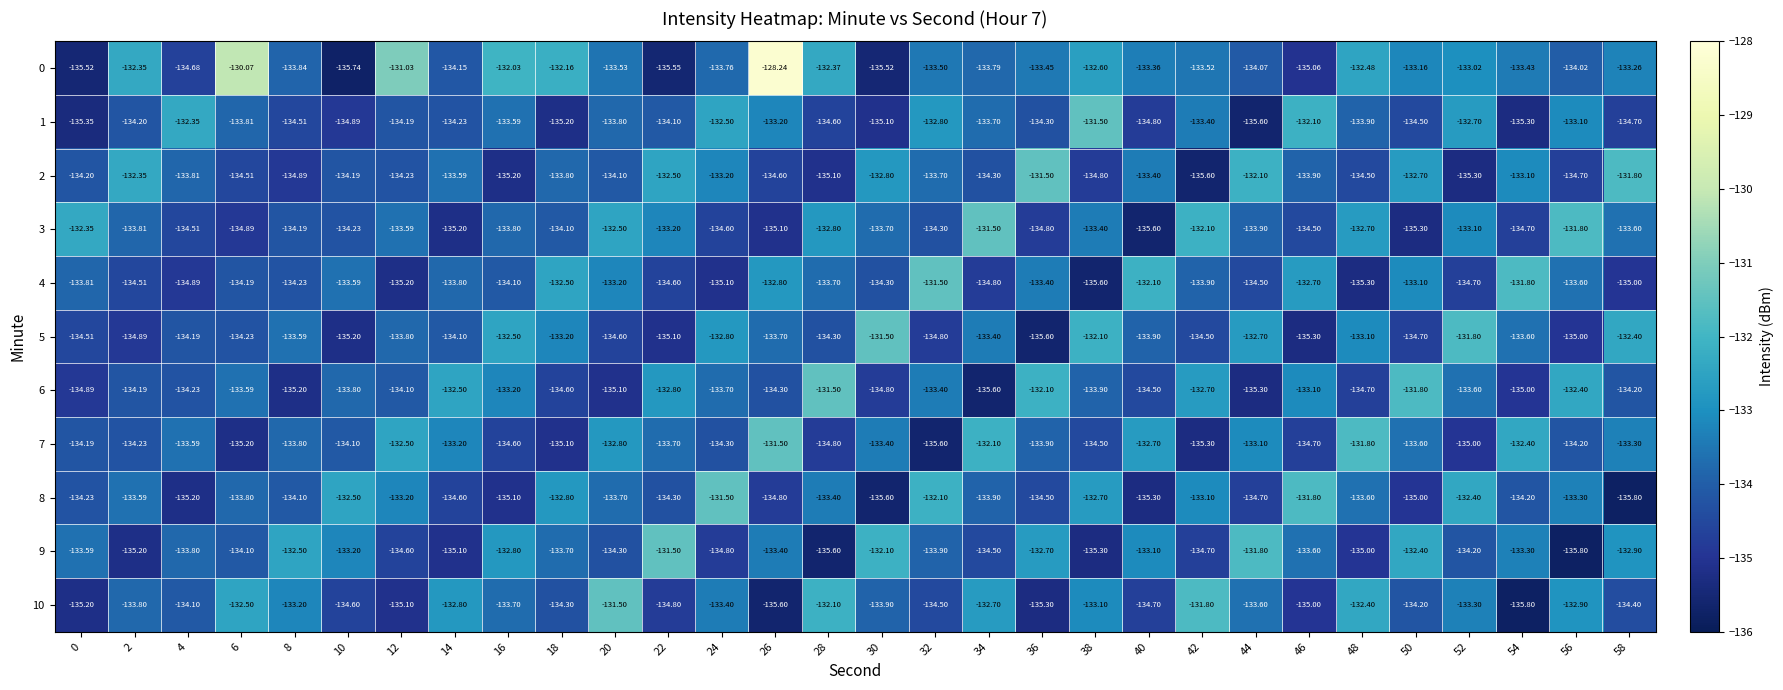

At which category does the chart reach its peak across all series?

26